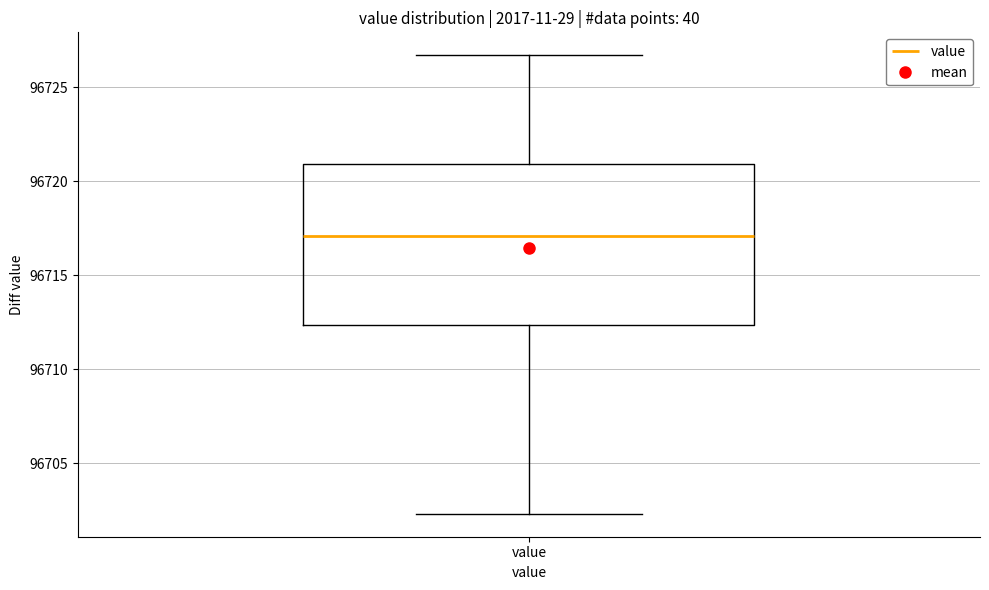

Read this box plot against the y-axis: the position of the median line, the range covered by the box, and the ends of both whiskers. The values are not printed on the chart, so give them approximately, as read against the axis.

median 96717.0, box 96712.5 to 96721.0, whiskers 96702.5 to 96726.5